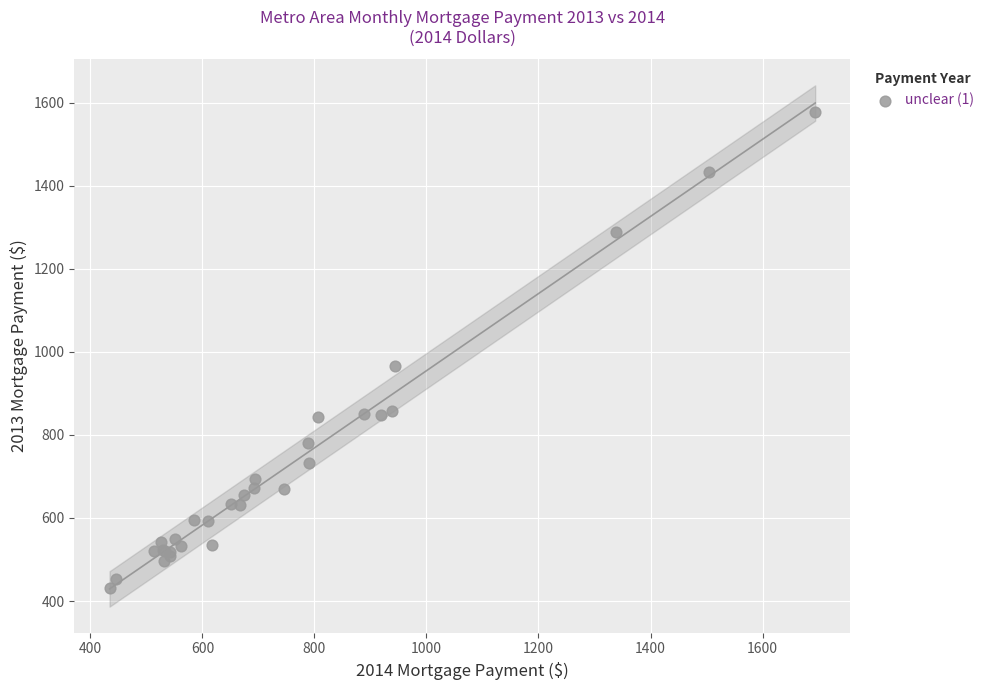

What Y value in the scatter plot is closest to 1003?

965.5